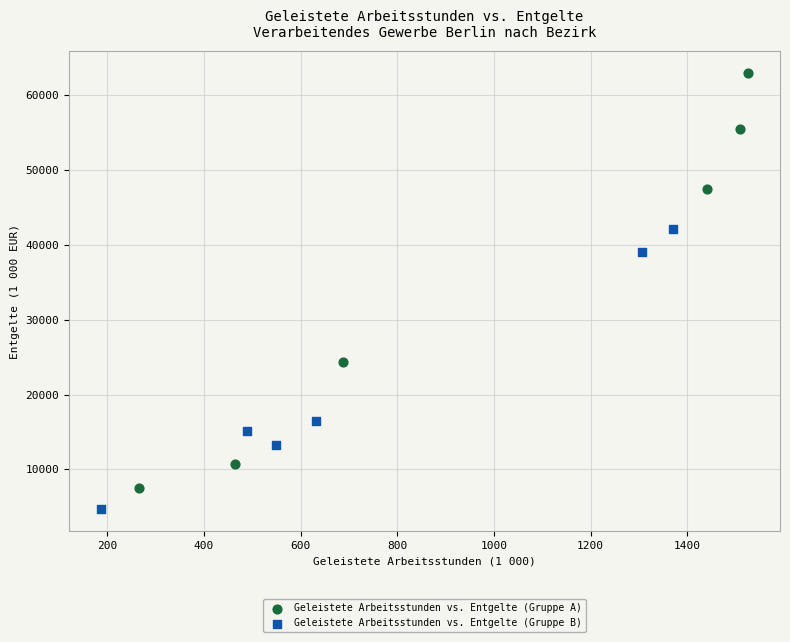

Which series contains the highest Y value?

Geleistete Arbeitsstunden vs. Entgelte (Gruppe A)